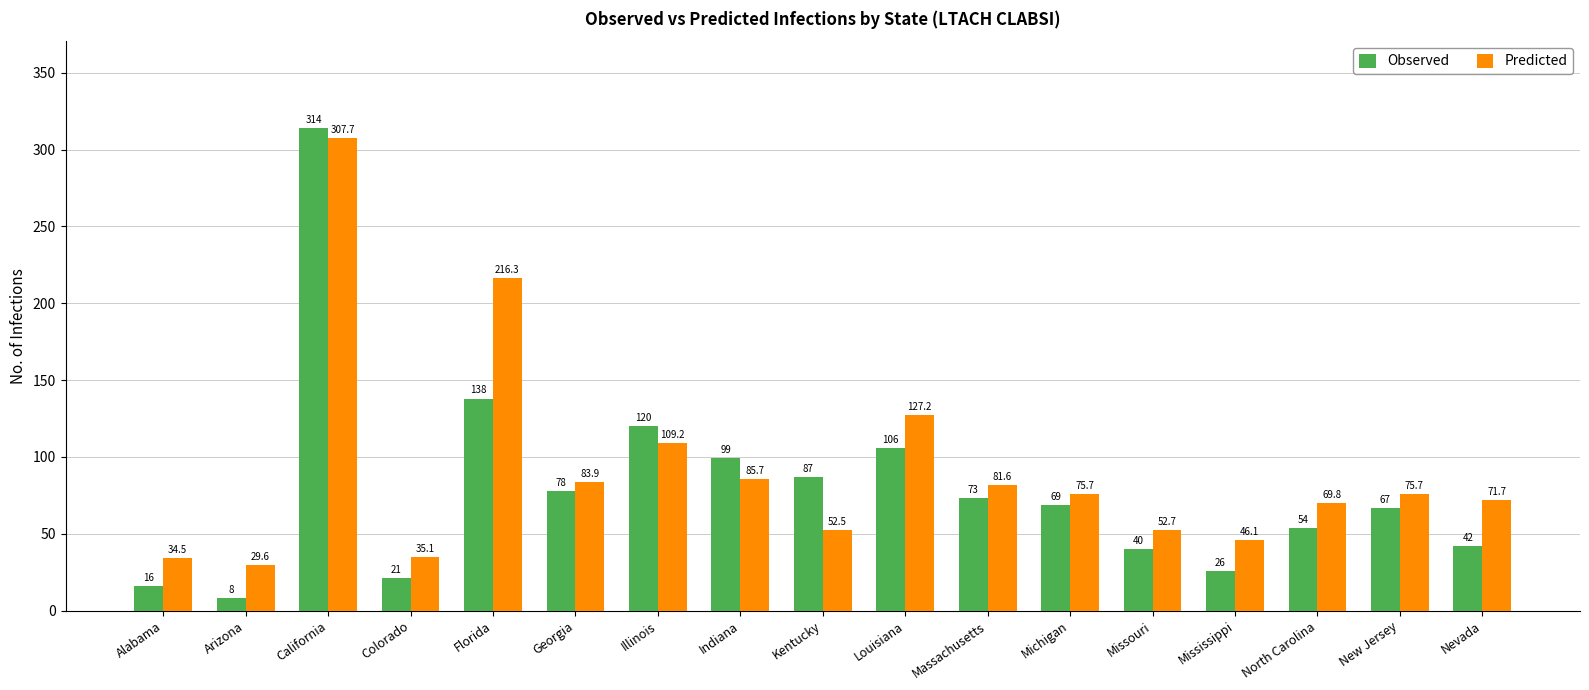

What position from the right is Alabama?

17